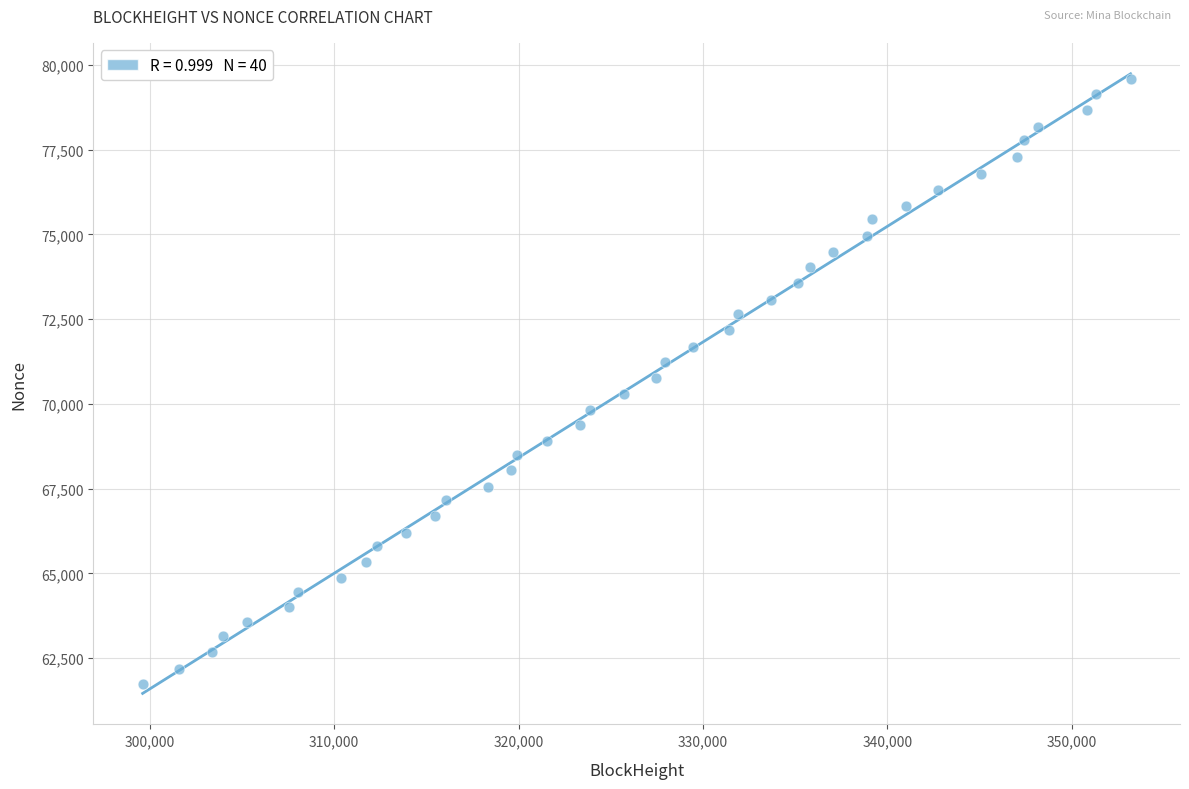

What is the range of X values (max minus min)?

53560